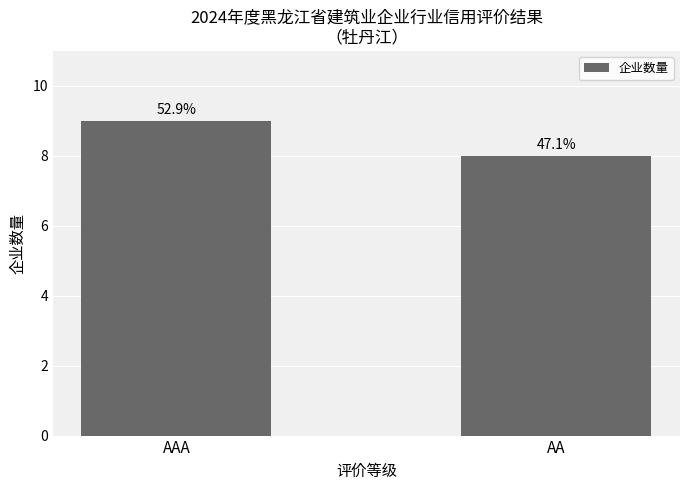

How many bars are there in total?

2